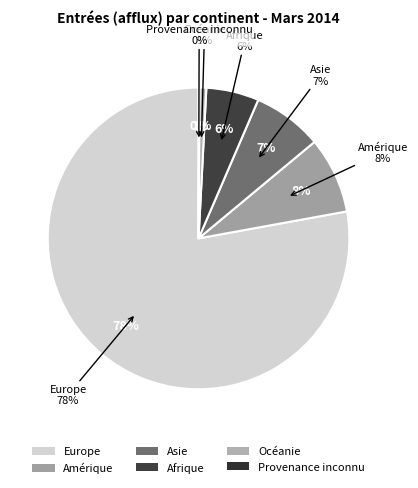

Is it true that Europe is 78% of the pie?

True